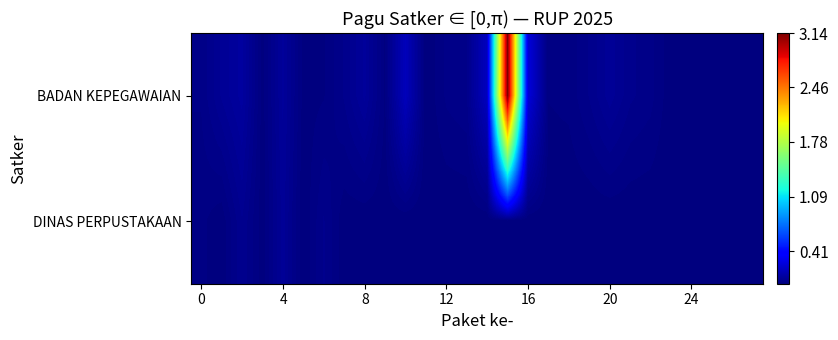

Which series has the widest spread of values?

BADAN KEPEGAWAIAN